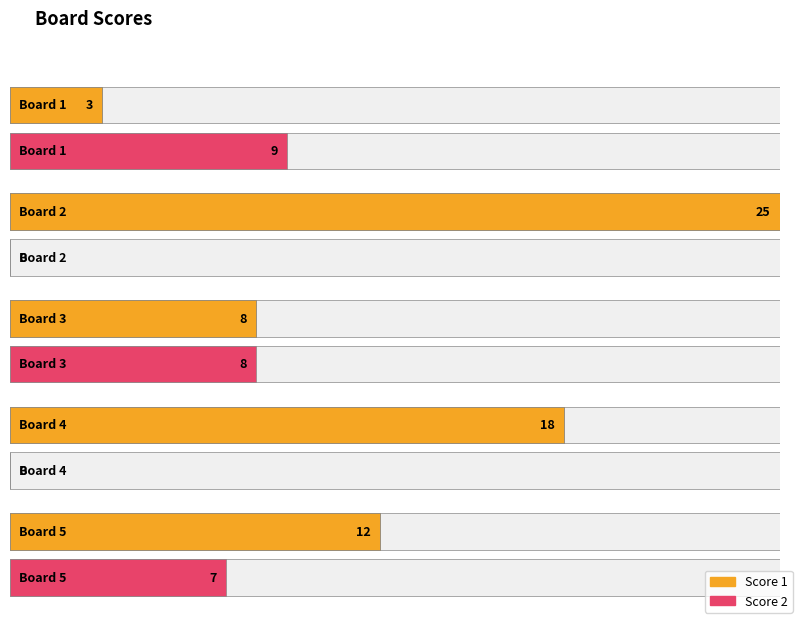

True or false: Score 1 has a value of 12 at Board 5.

True